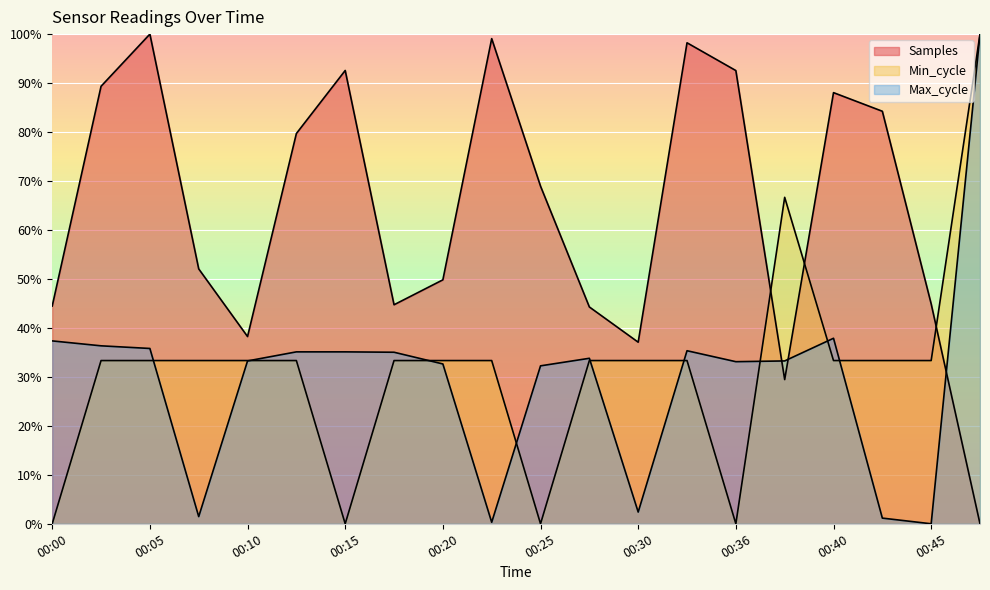

At which label does Max_cycle first exceed 33?

00:00